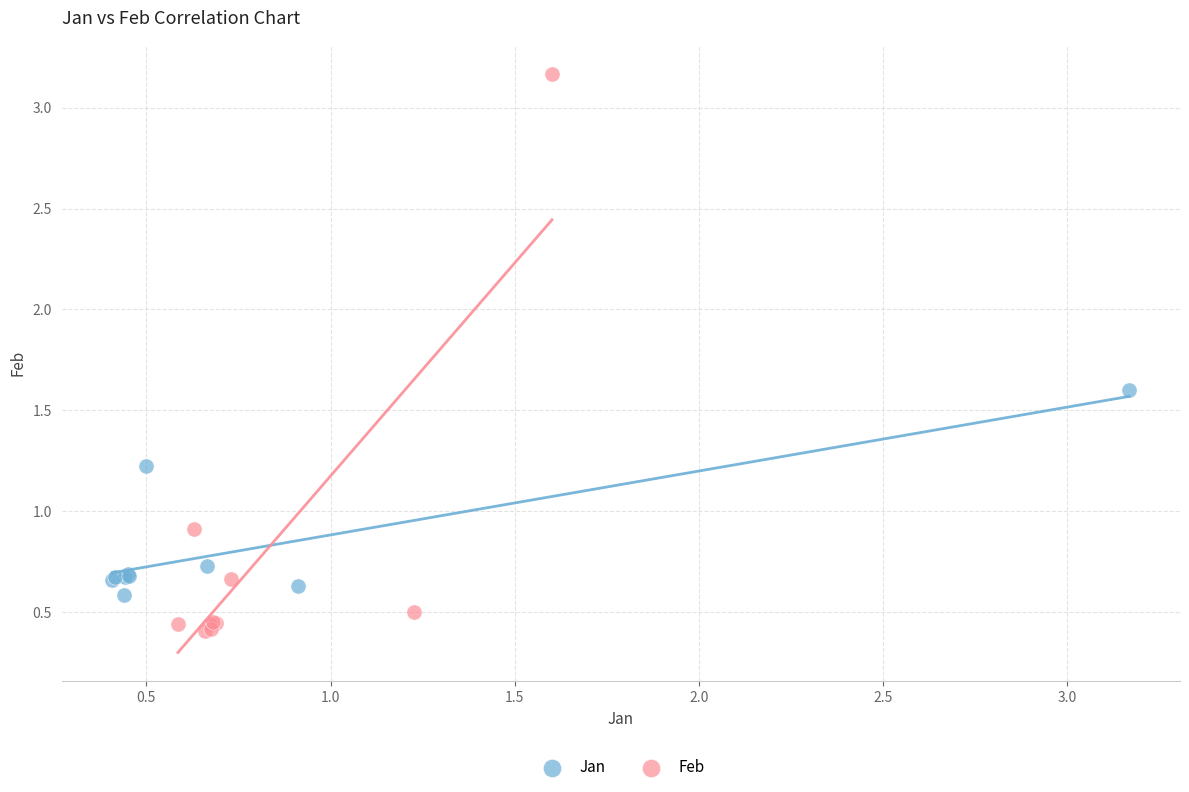

Which series contains the highest Y value?

Feb